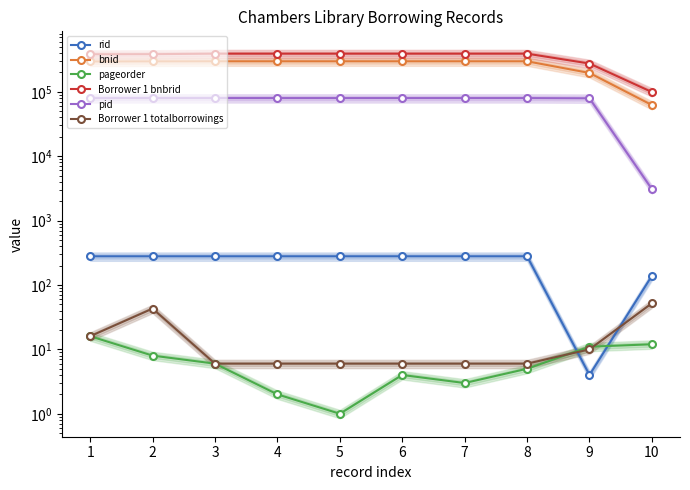

Where is the first local minimum for rid?

9